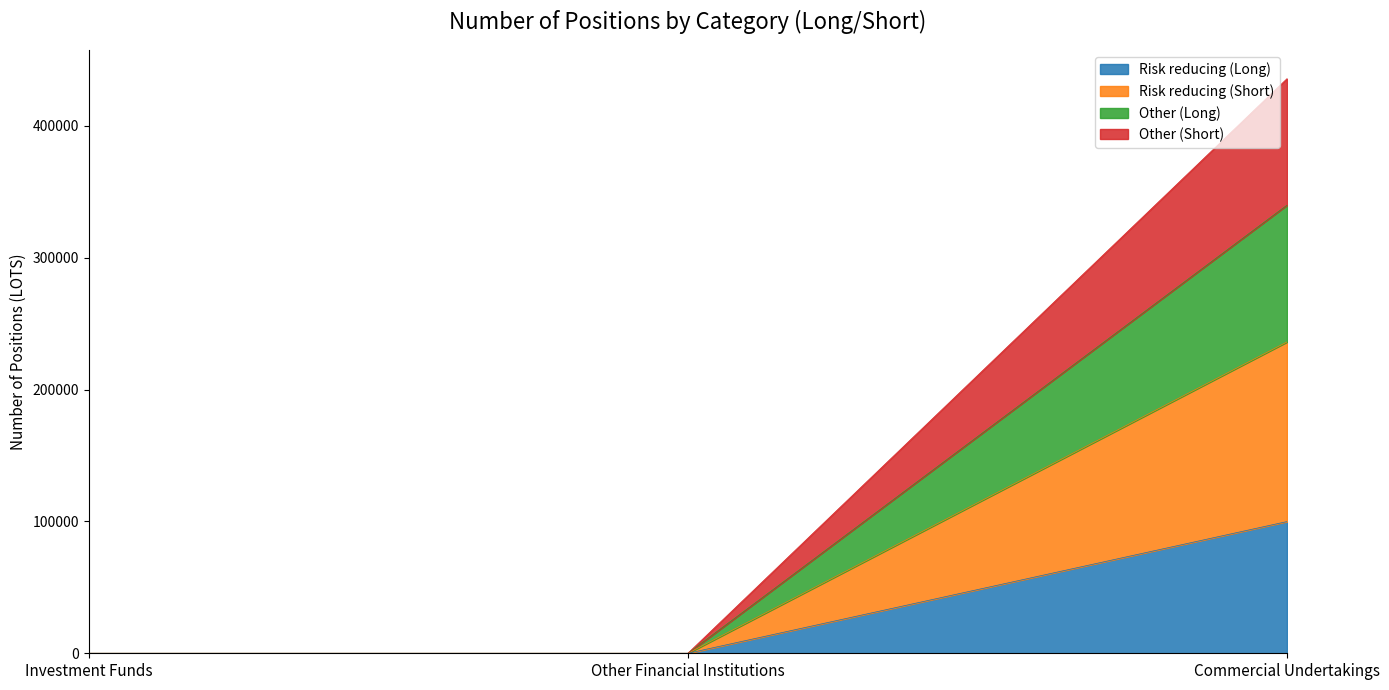

Reading left to right, what are the values for Risk reducing (Long)?

Investment Funds=0	Other Financial Institutions=0	Commercial Undertakings=99913